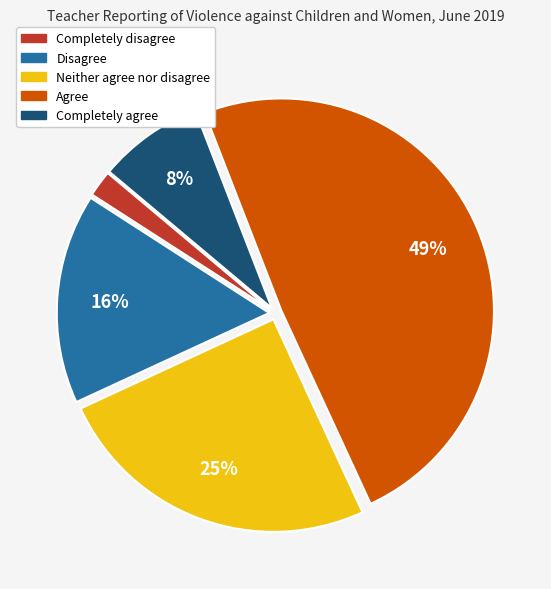

Between Completely disagree and Neither agree nor disagree, which is larger?

Neither agree nor disagree